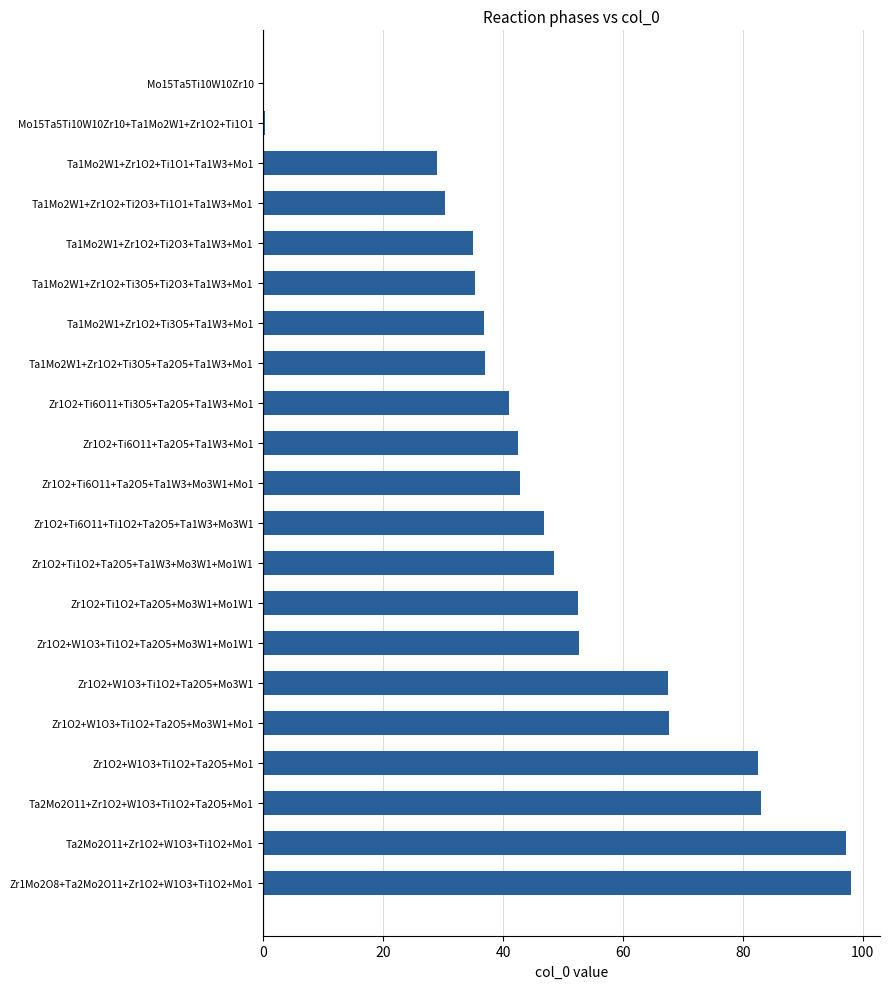

Is it true that the value at Zr1O2+W1O3+Ti1O2+Ta2O5+Mo3W1+Mo1 is 39.9?

False